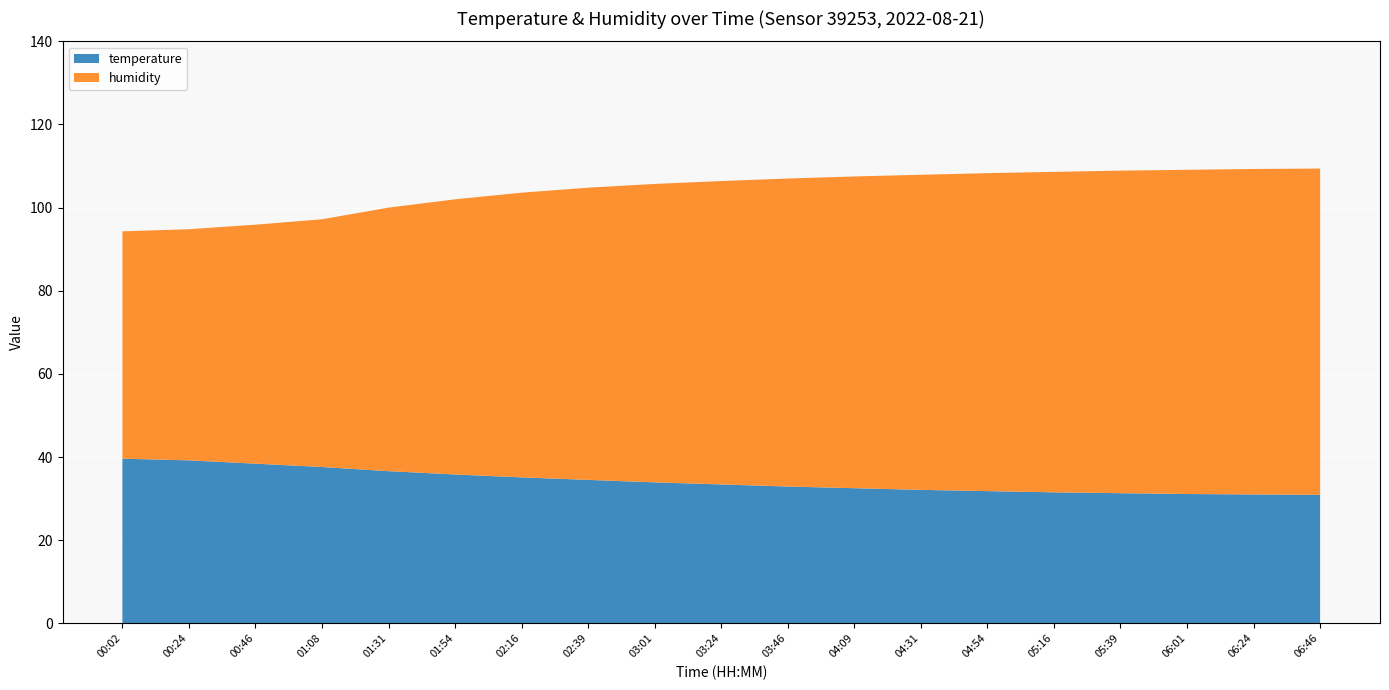

Reading left to right, extract all data points from this chart.

temperature: 00:02=39.6	00:24=39.2	00:46=38.4	01:08=37.6	01:31=36.6	01:54=35.8	02:16=35.1	02:39=34.5	03:01=33.9	03:24=33.4	03:46=32.9	04:09=32.5	04:31=32.1	04:54=31.8	05:16=31.5	05:39=31.3	06:01=31.1	06:24=31.0	06:46=30.9
humidity: 00:02=54.7	00:24=55.6	00:46=57.5	01:08=59.6	01:31=63.4	01:54=66.2	02:16=68.5	02:39=70.3	03:01=71.8	03:24=73.0	03:46=74.1	04:09=75.0	04:31=75.8	04:54=76.5	05:16=77.1	05:39=77.6	06:01=78.0	06:24=78.3	06:46=78.5